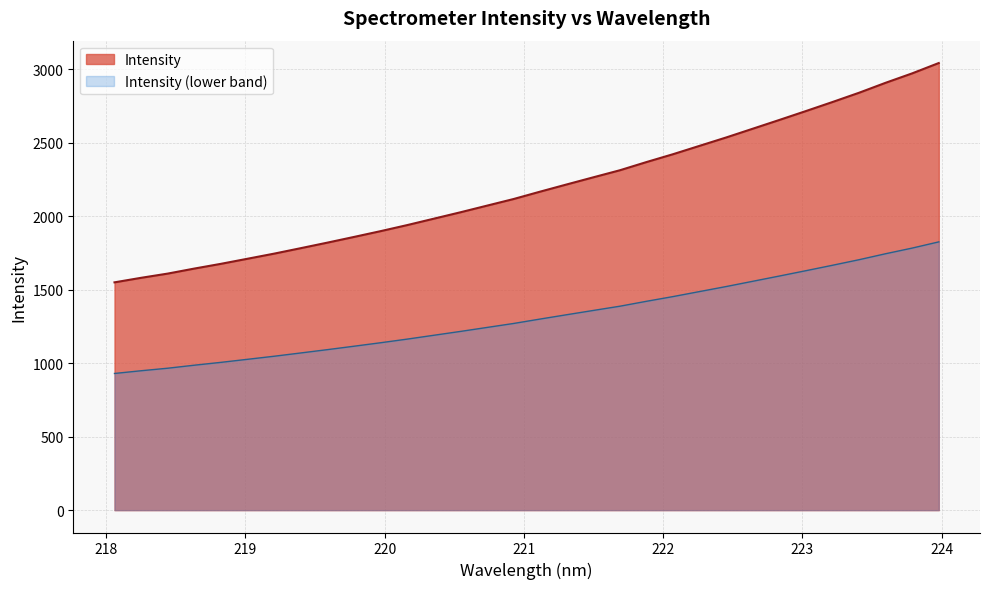

What position from the right is 218.6332?

29